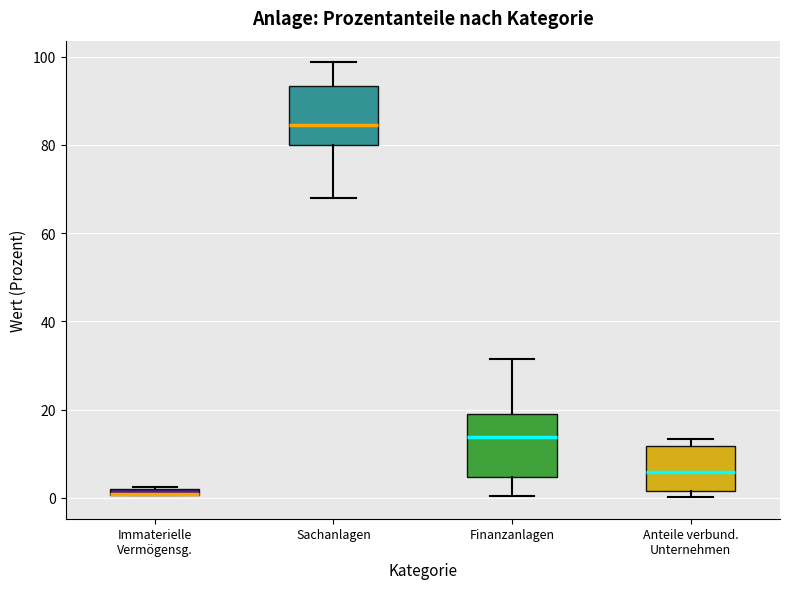

Where is the lower edge of the box for Anteile verbund. Unternehmen on the y-axis? The values are not printed on the chart, so give them approximately, as read against the axis.

2